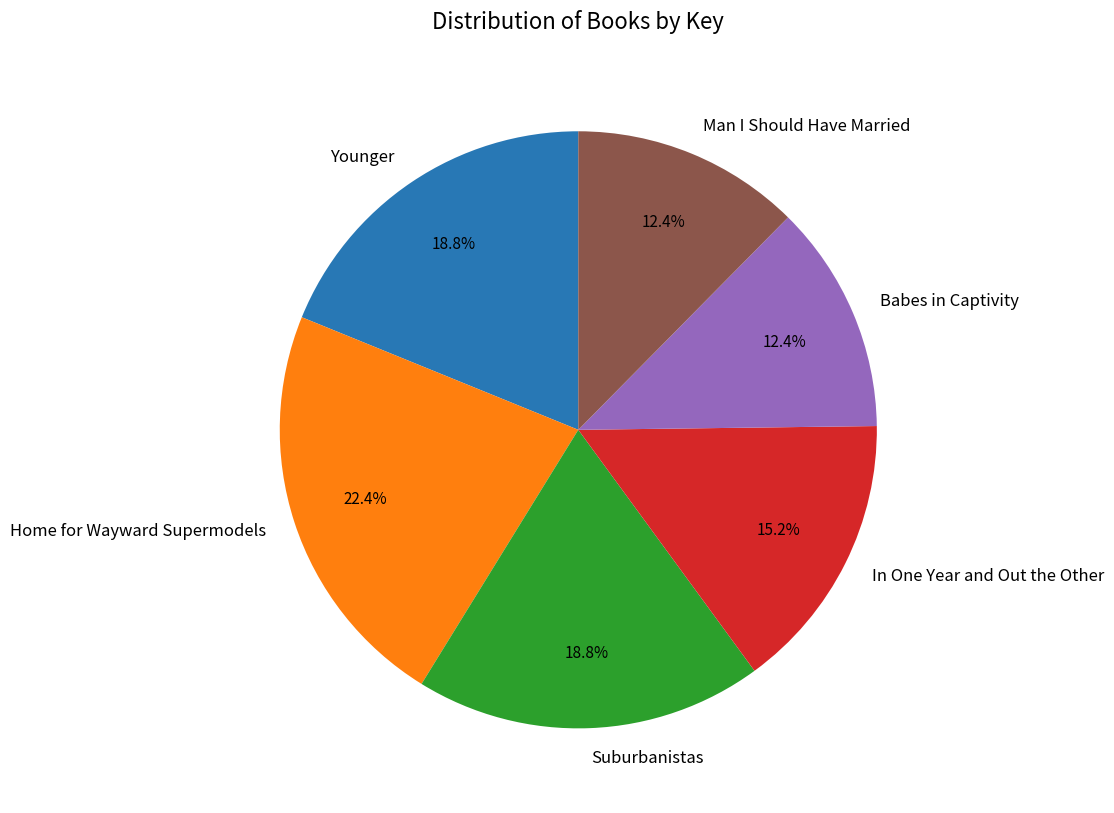

Does any single category account for the majority?

No